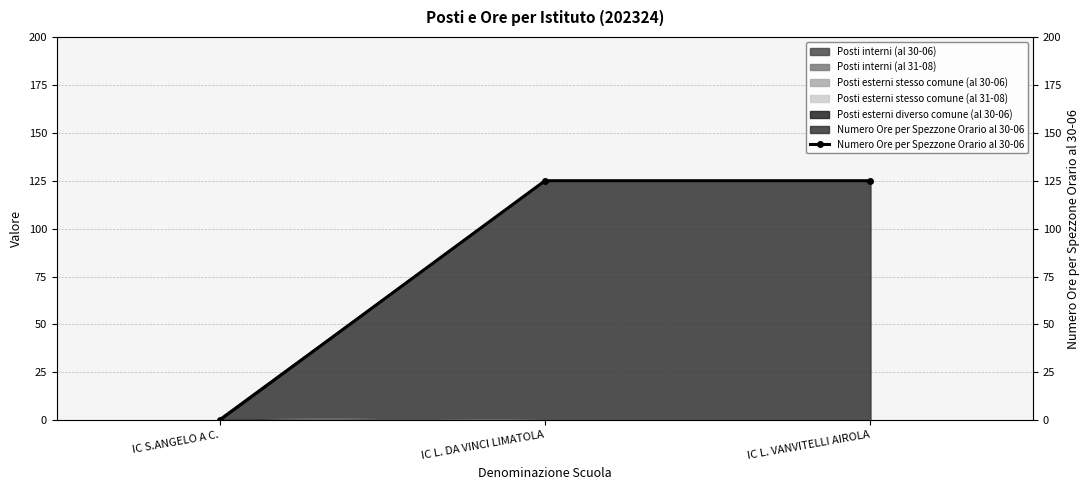

What is the difference between the maximum and minimum values?

125